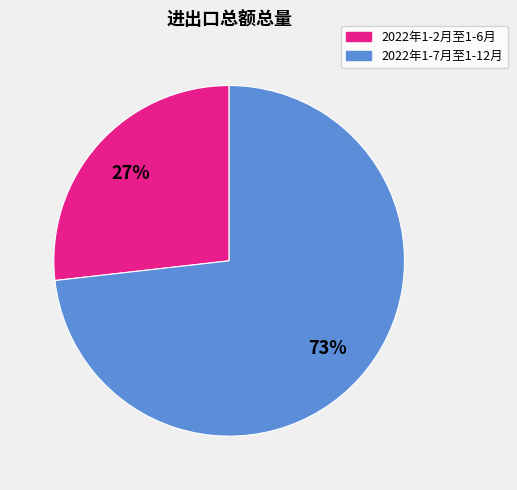

Does any single category account for the majority?

Yes